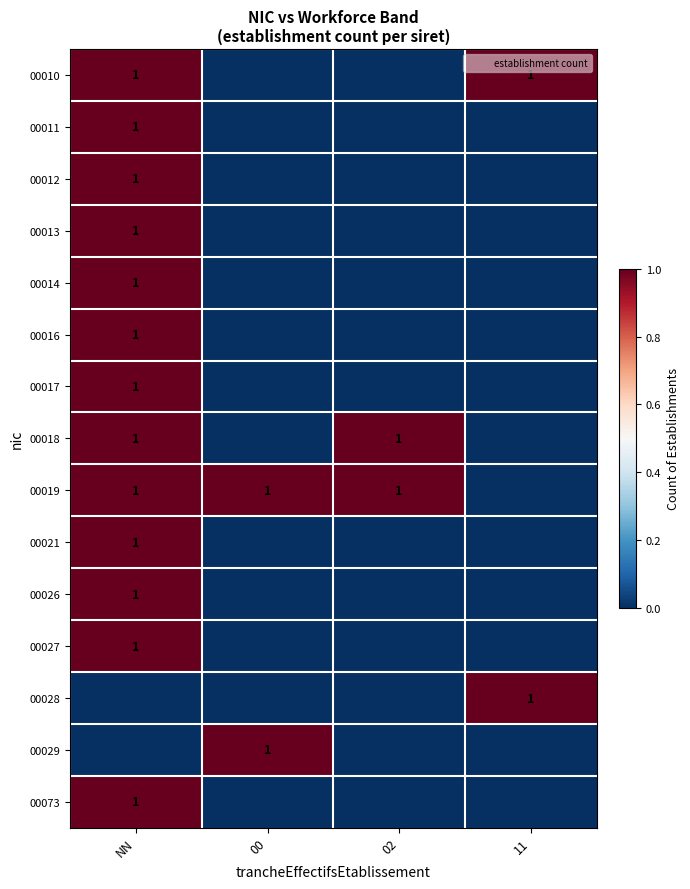

What is the sum of the 00016 values at 02 and NN?

1